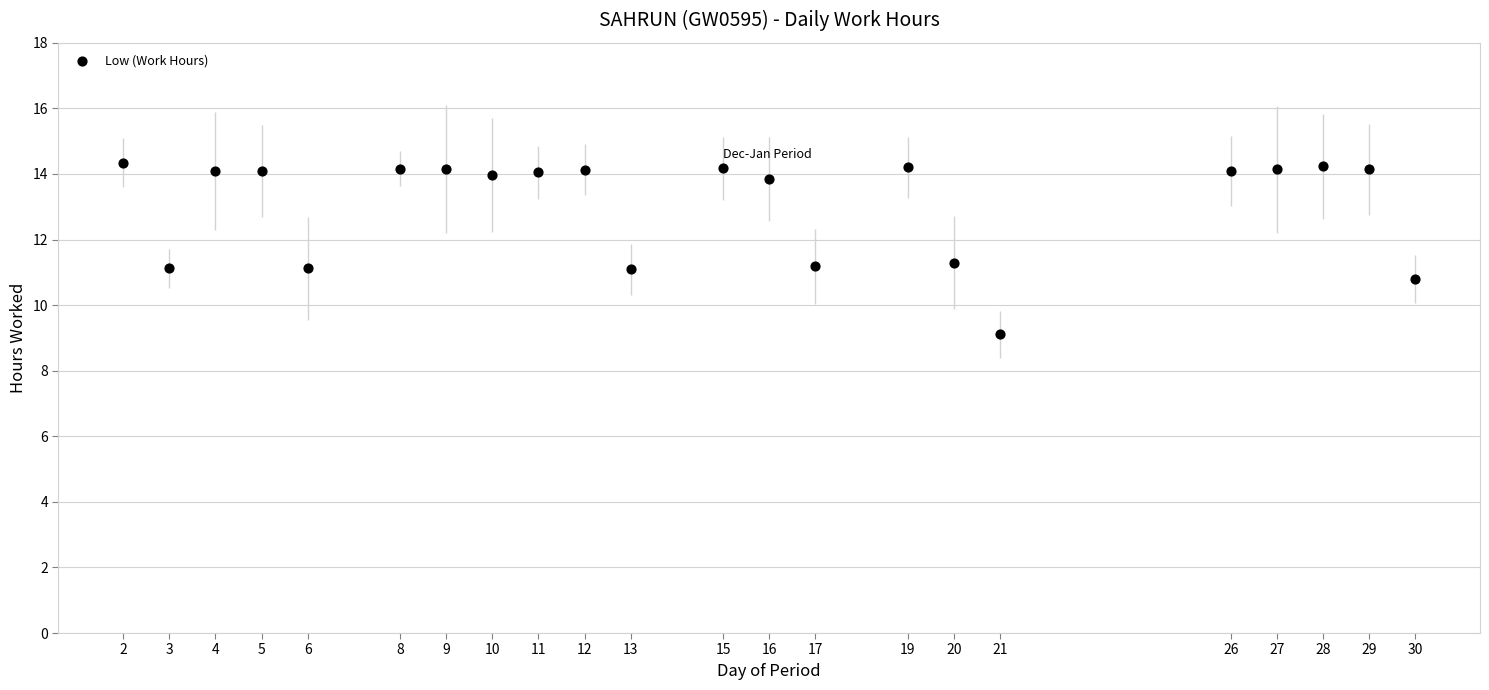

What is the range of Y values (max minus min)?

5.2